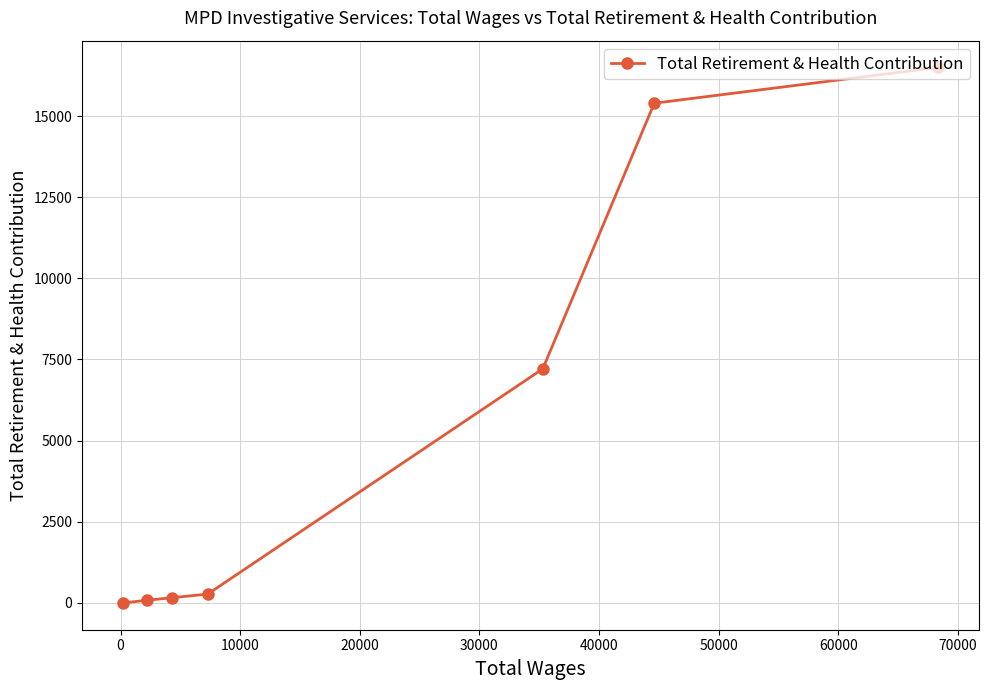

How many data points does each series have?

7